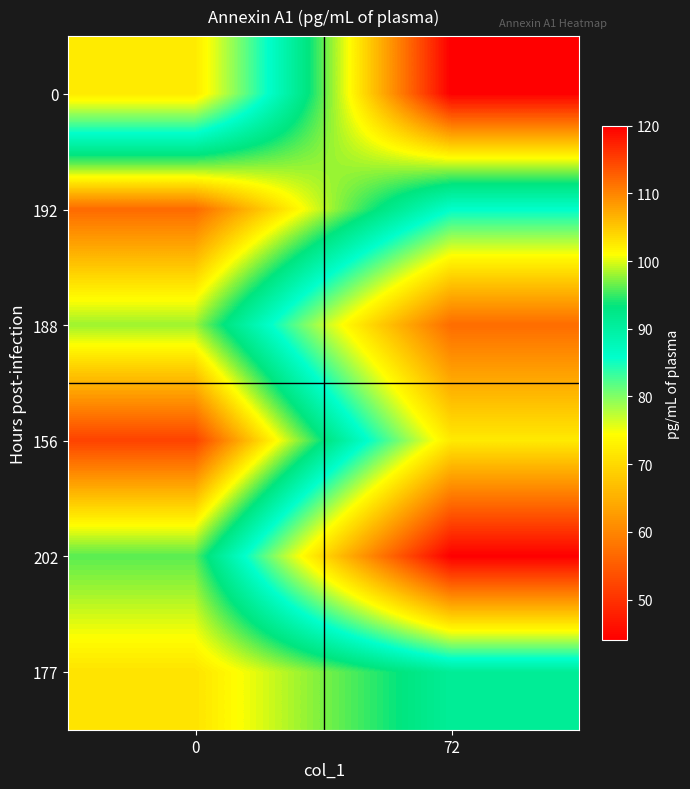

Between 0 and 72, which series saw the biggest shift?

202